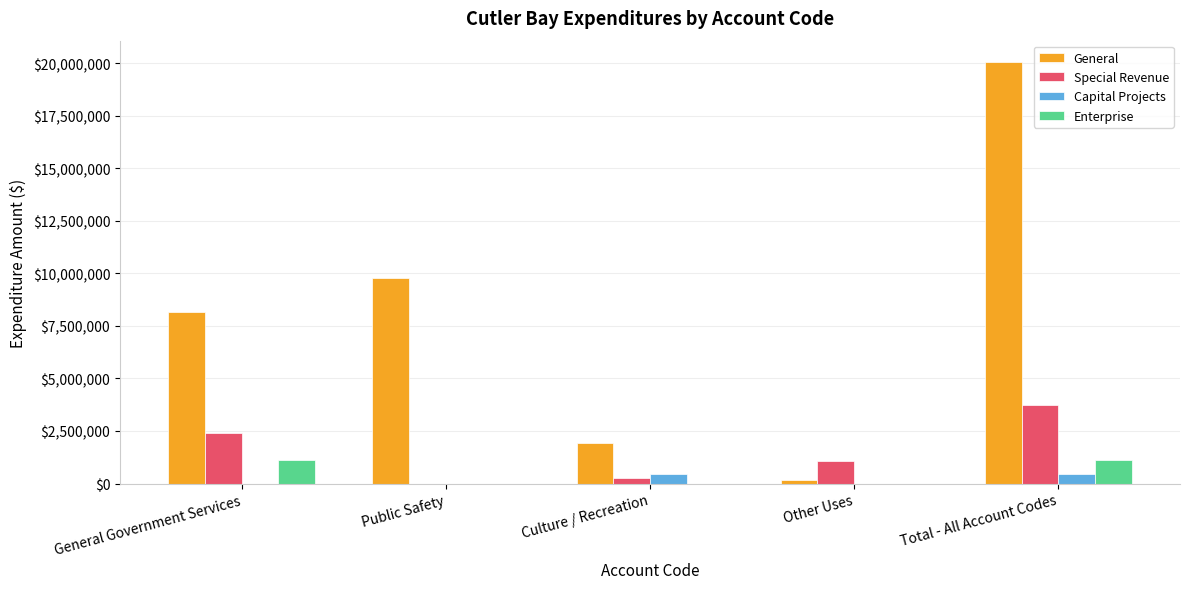

Reading right to left, list all the values displayed in this chart.

General: 20067491	170185	1942322	9783304	8171680
Special Revenue: 3718161	1070540	259391	0	2388230
Capital Projects: 469949	0	469949	0	0
Enterprise: 1101472	0	0	0	1101472